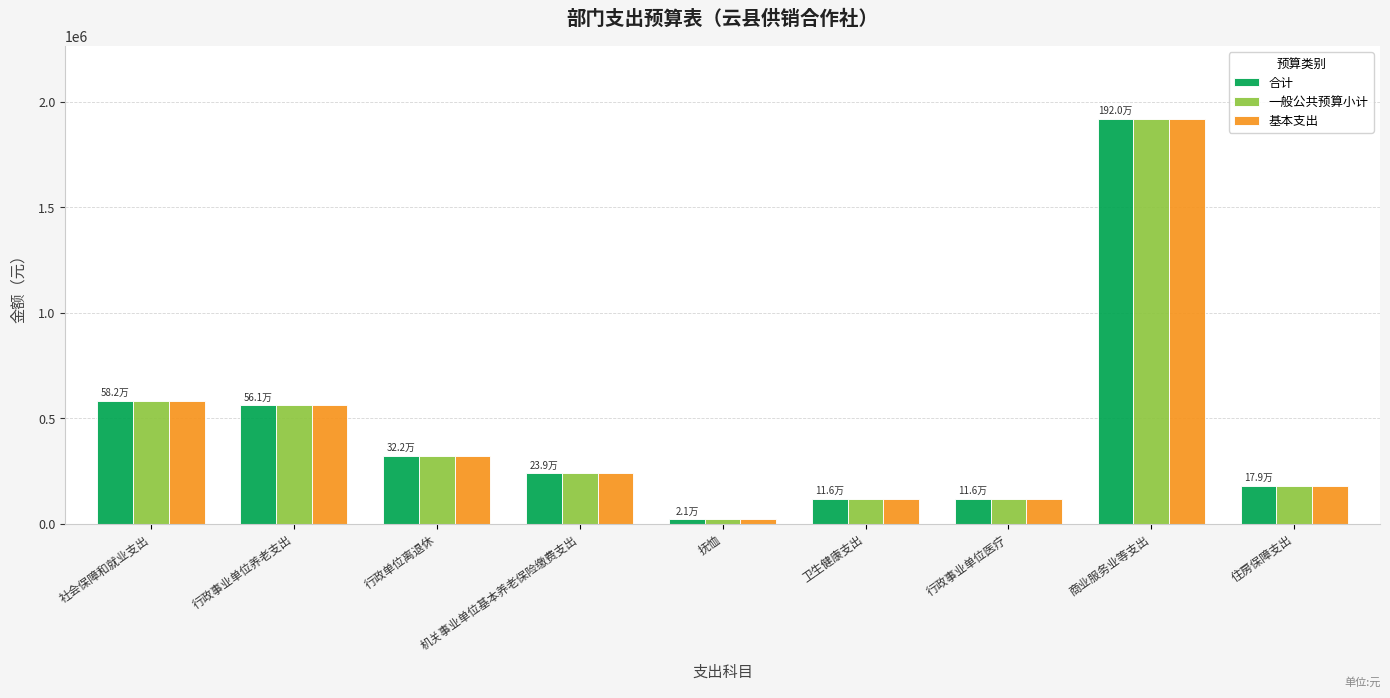

What is the minimum value shown in the chart?

20988.0